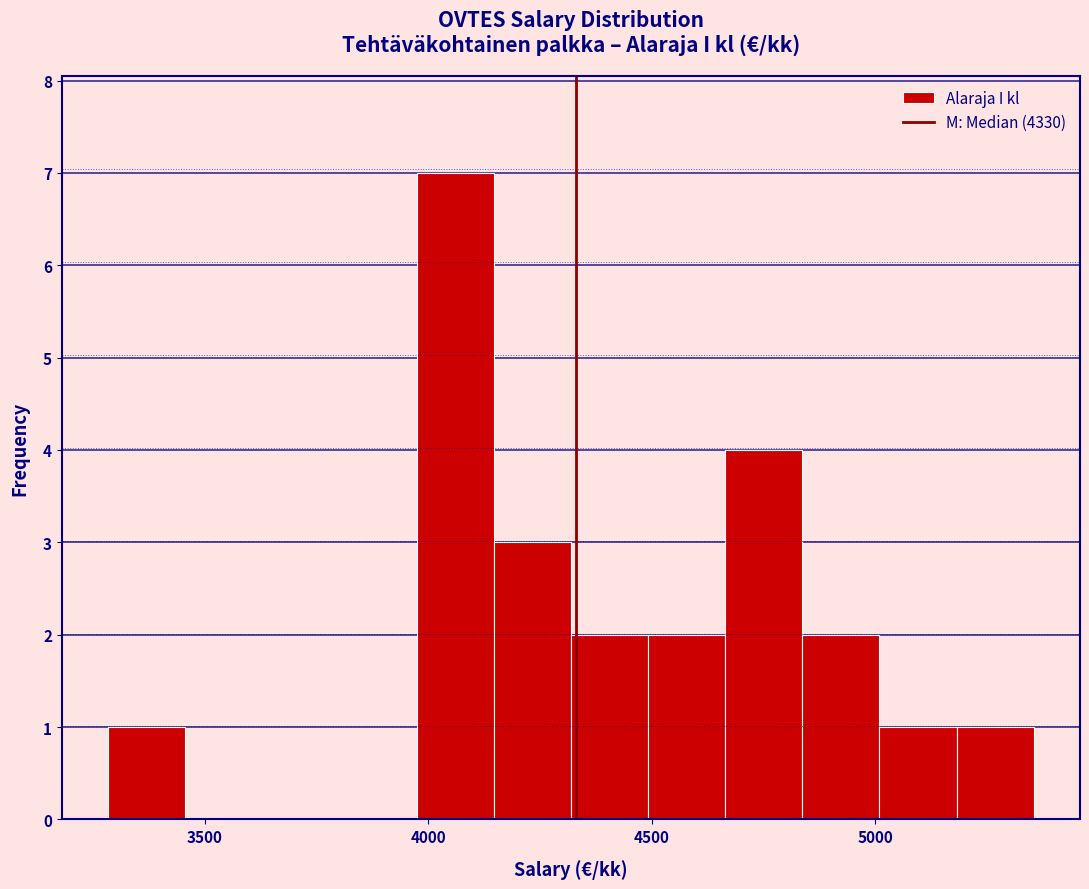

Read against the x-axis, roughly where is the centre of the tallest bar?

4050